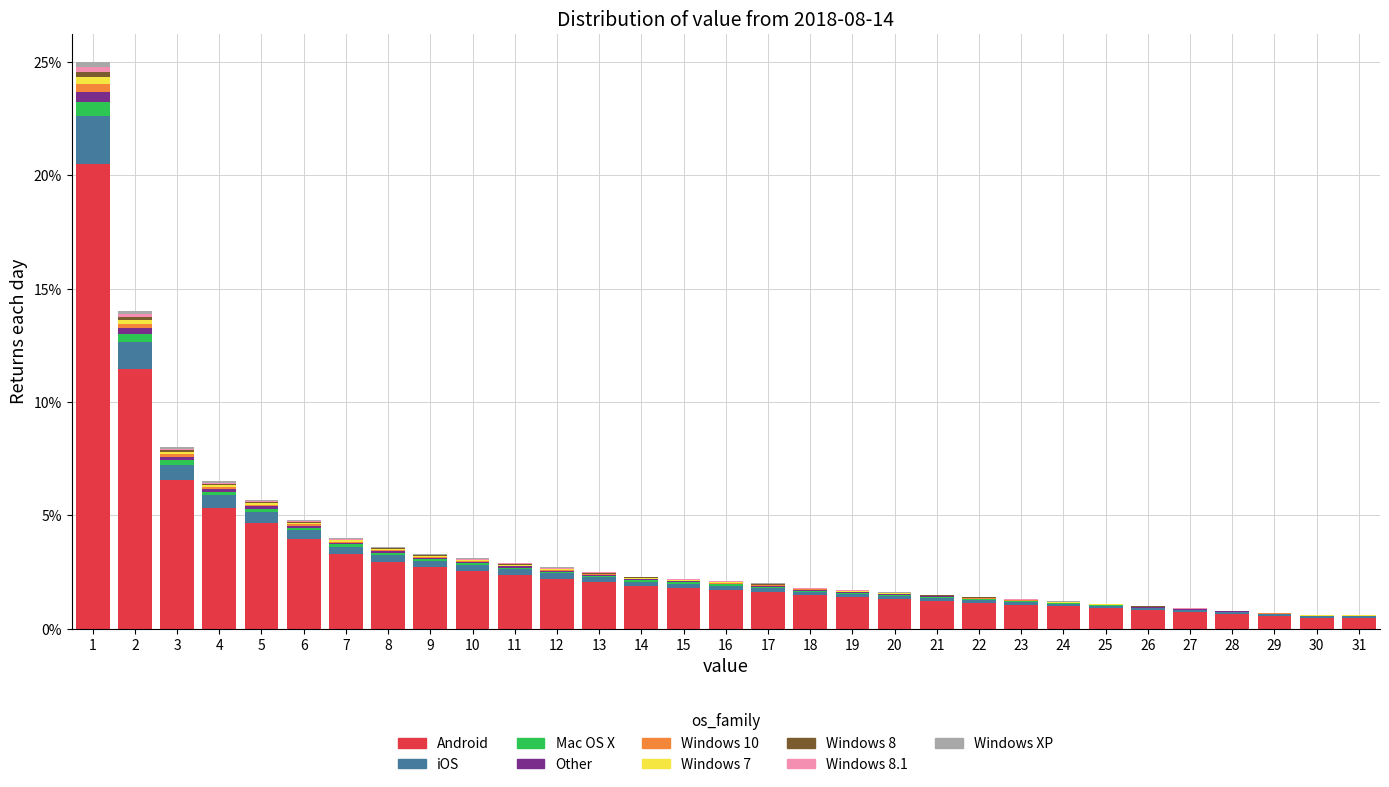

What is the highest value of the Android series?

20.5